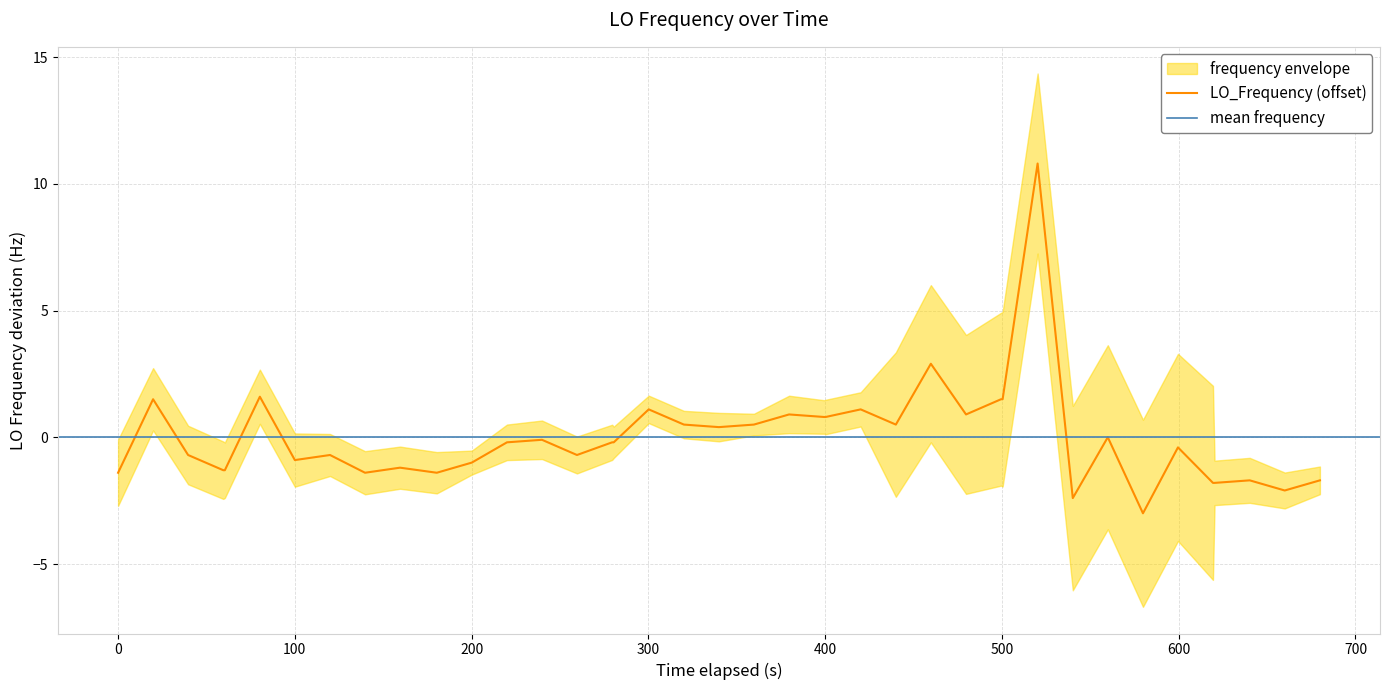

How many lines are shown in the chart?

1